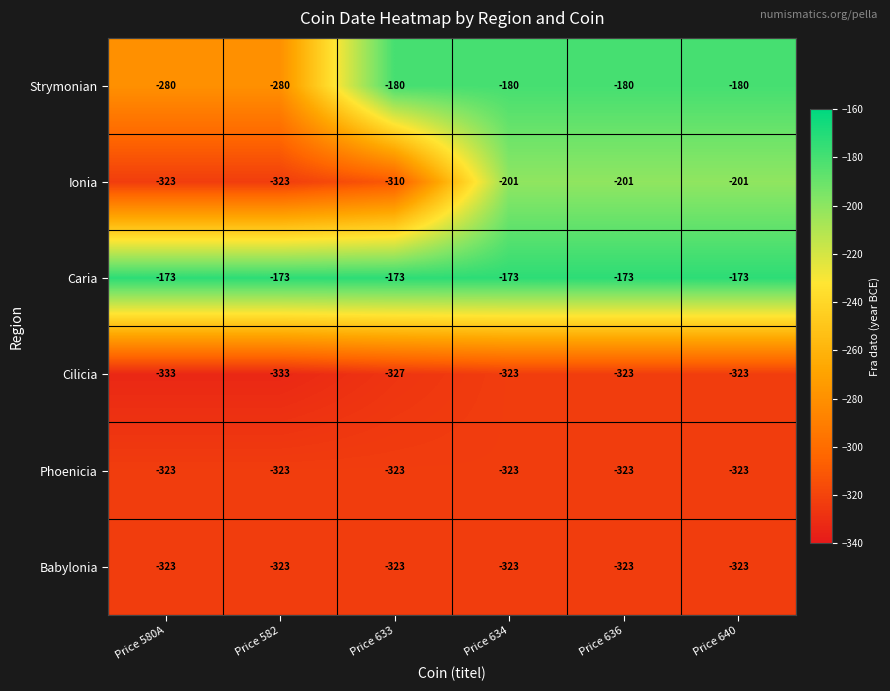

Count the Ionia values in the range -323 to -201.

6